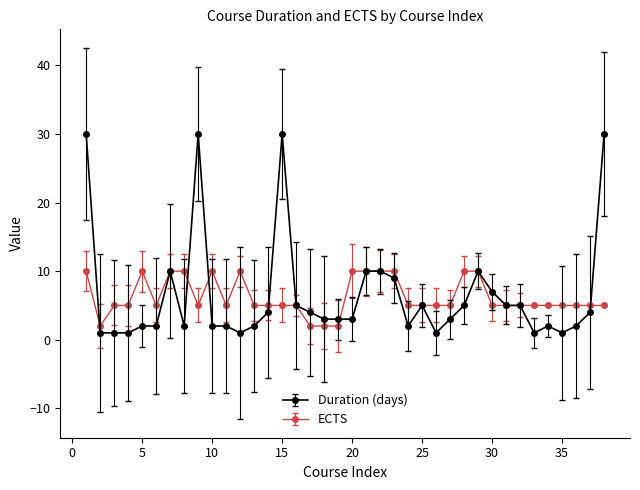

Rank the series by their maximum value, from lowest to highest.

ECTS, Duration (days)